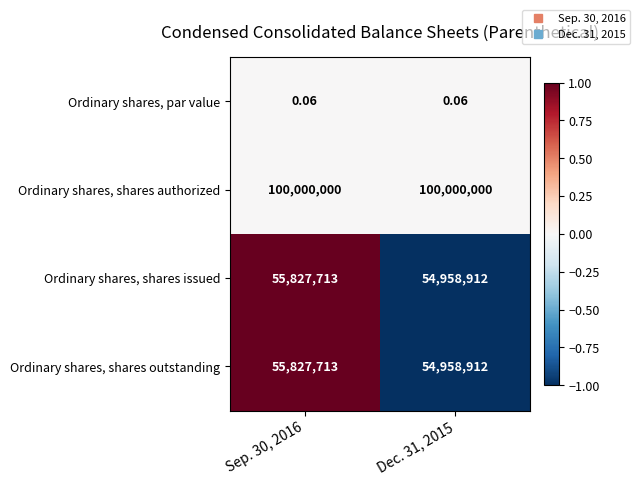

Which series has the largest total across all categories?

Ordinary shares, shares authorized